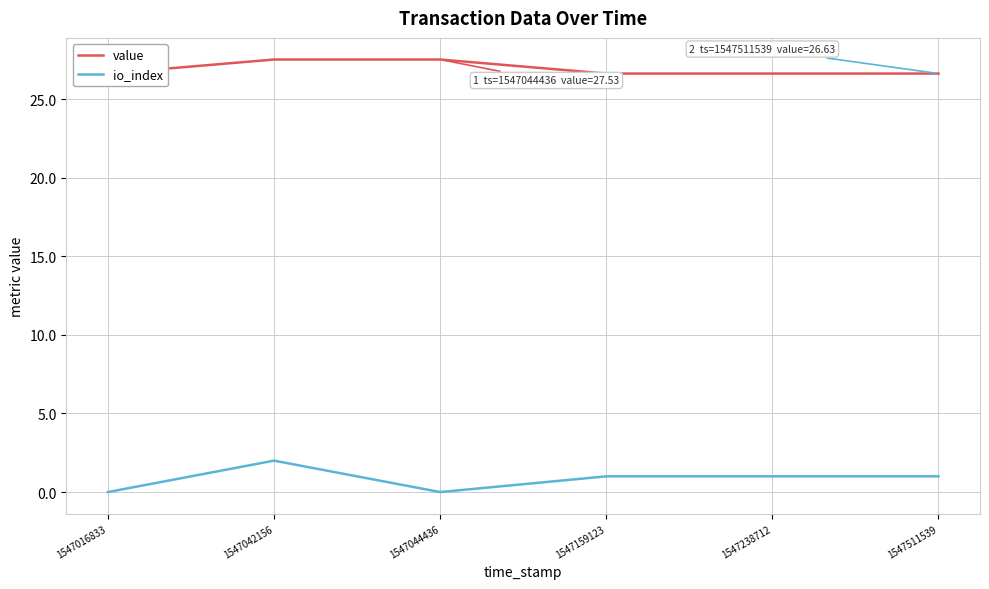

True or false: io_index and value intersect in this chart.

False